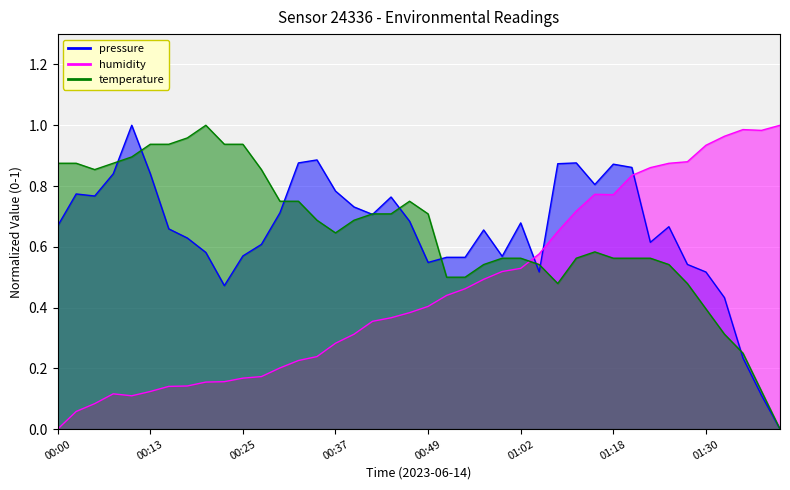

What is the label of the 7th point from the right?

01:25